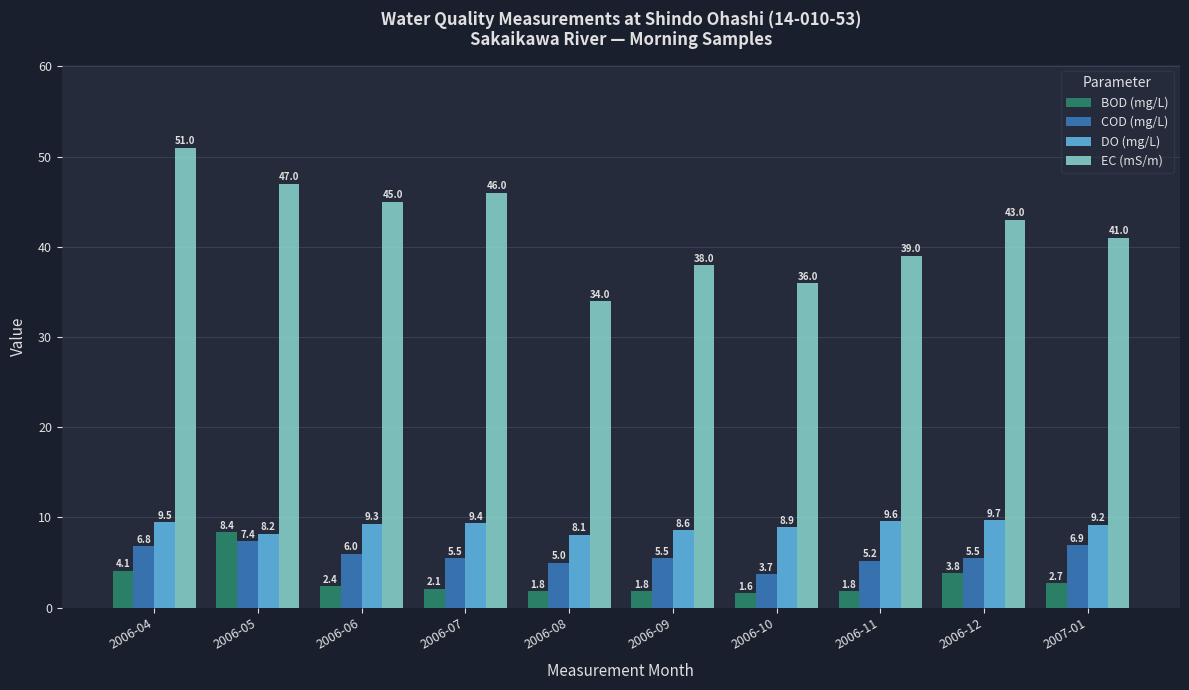

Reading right to left, transcribe all the data shown in this chart.

BOD (mg/L): 2.7	3.8	1.8	1.6	1.8	1.8	2.1	2.4	8.4	4.1
COD (mg/L): 6.9	5.5	5.2	3.7	5.5	5.0	5.5	6.0	7.4	6.8
DO (mg/L): 9.2	9.7	9.6	8.9	8.6	8.1	9.4	9.3	8.2	9.5
EC (mS/m): 41.0	43.0	39.0	36.0	38.0	34.0	46.0	45.0	47.0	51.0